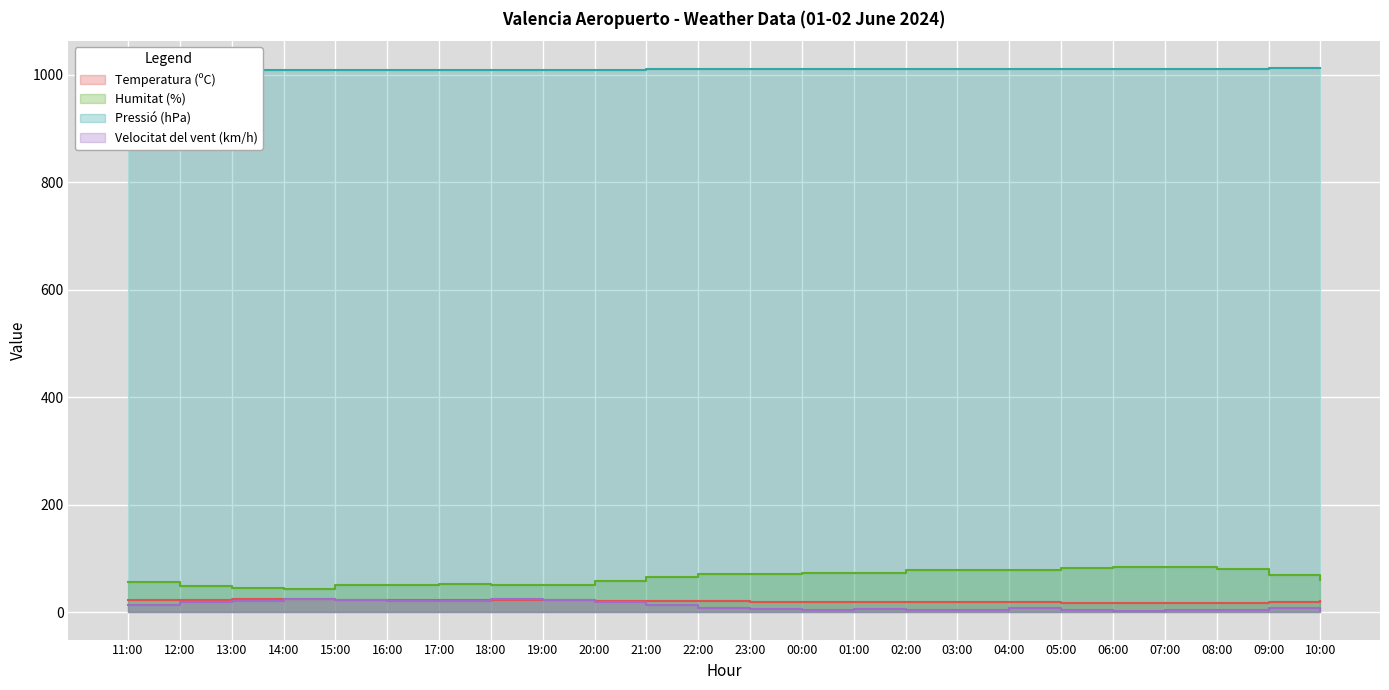

Which series changed the most between 20:00 and 10:00?

Velocitat del vent (km/h)